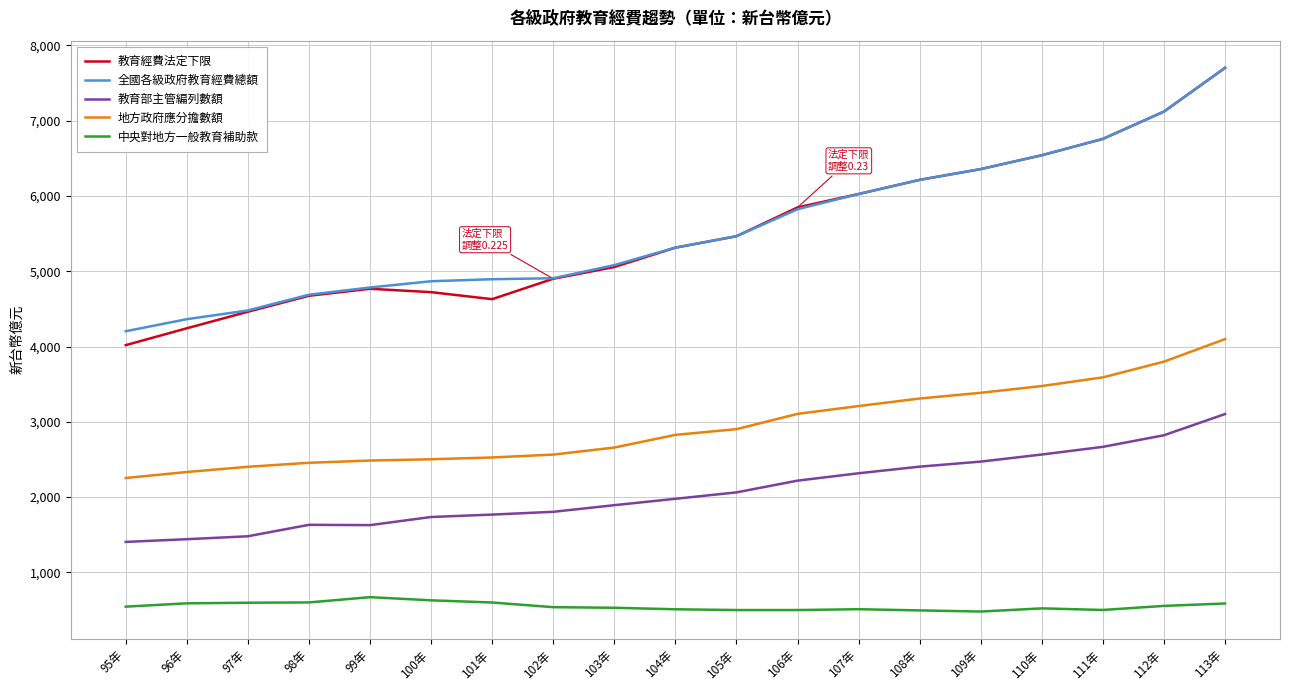

What is the spread (max minus min) of values at 97年?

3883